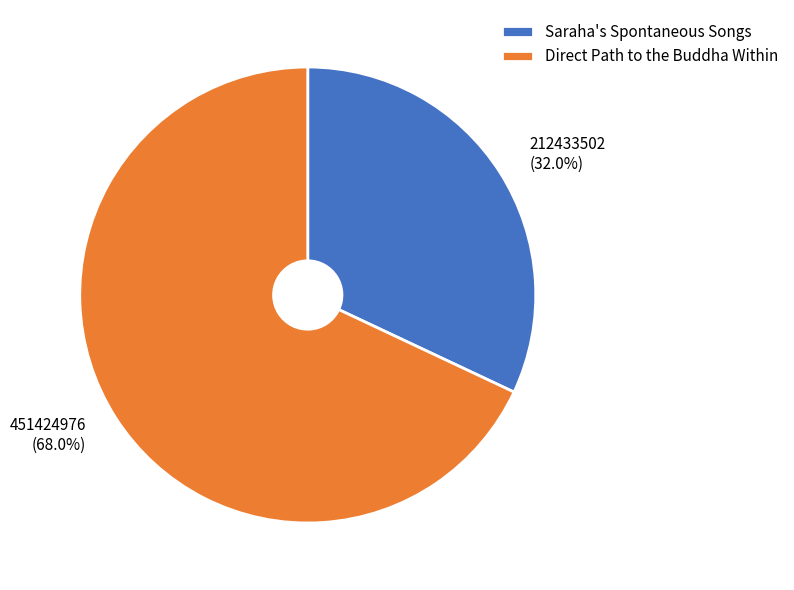

To the nearest percent, what portion does Direct Path to the Buddha Within represent?

68%